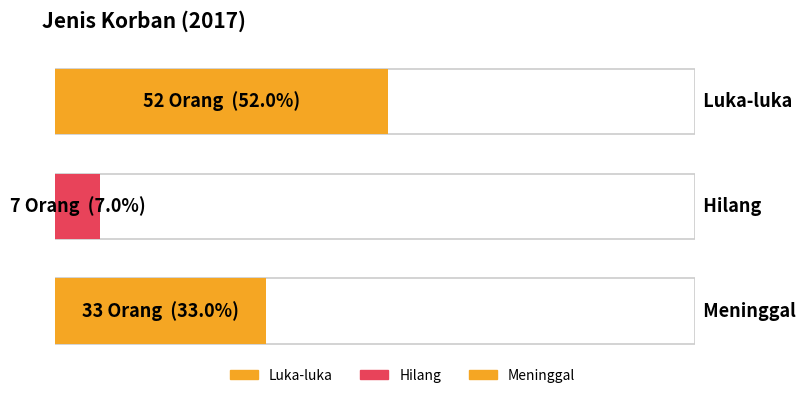

Where is the data nearest to the value 29?

Meninggal